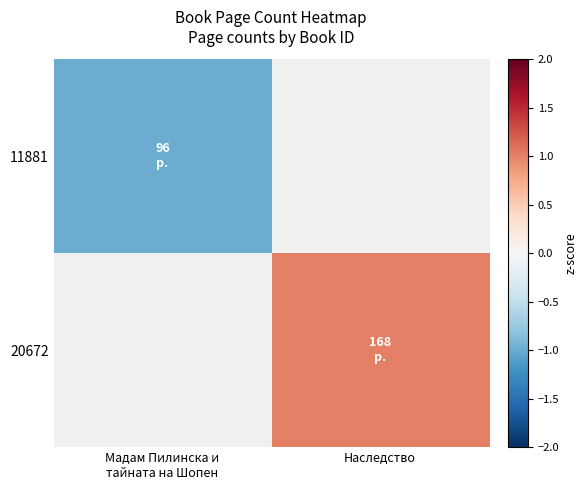

How many data points does each series have?

2